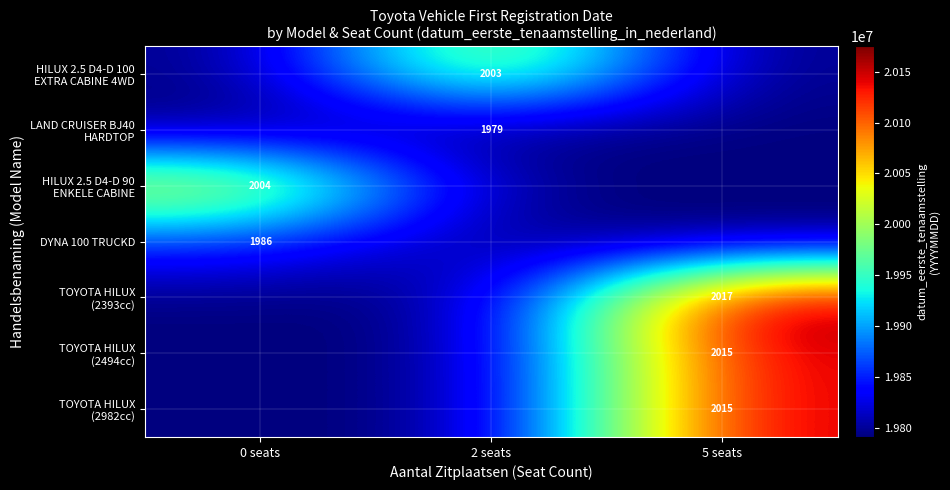

What is the difference between the highest and lowest values at 0 seats?

249886.0